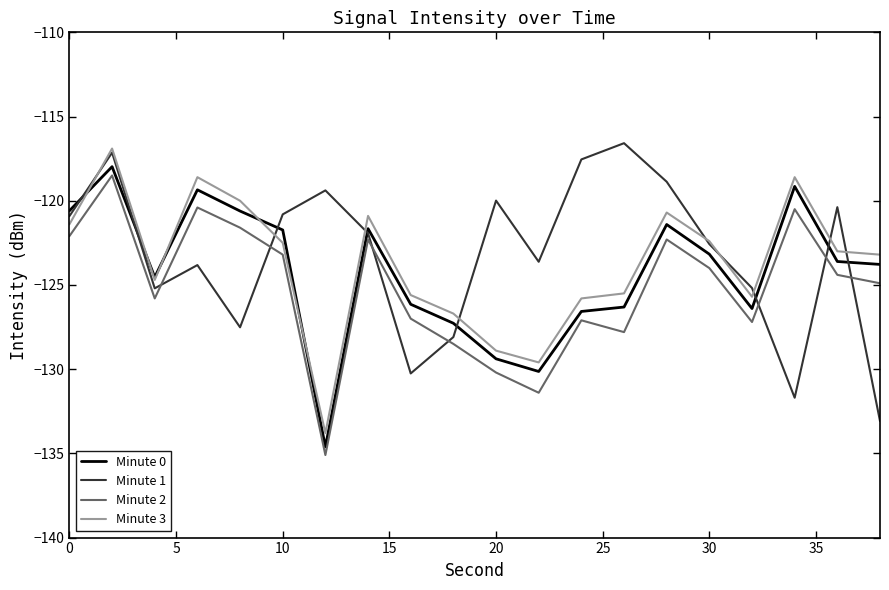

What is the difference between the maximum and second lowest values in the Minute 0 series?

12.2